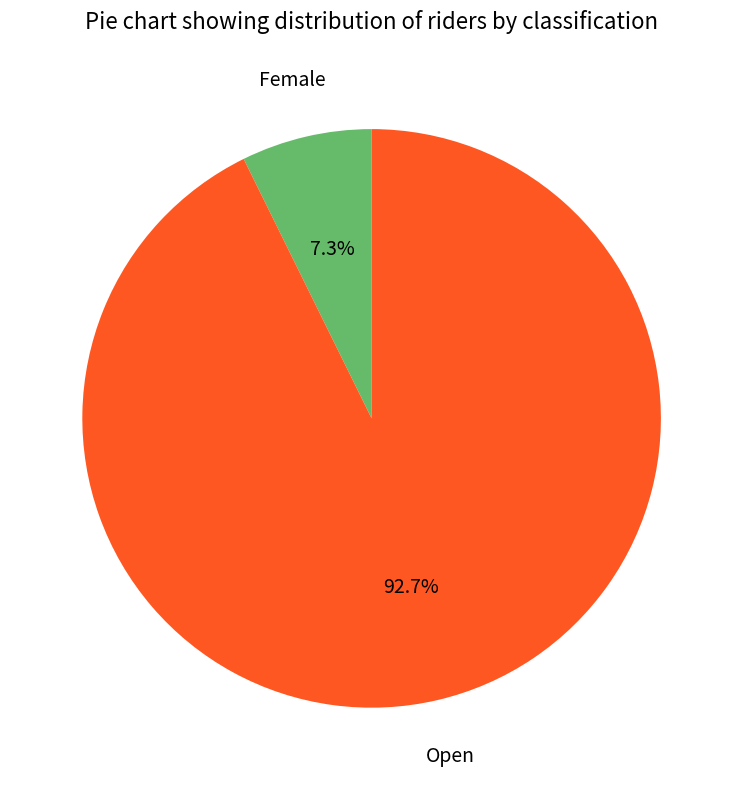

Is there a majority slice in this chart?

Yes